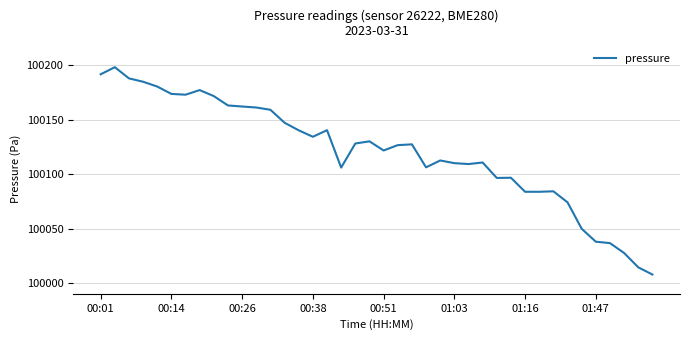

What is the greatest value displayed?

100198.3